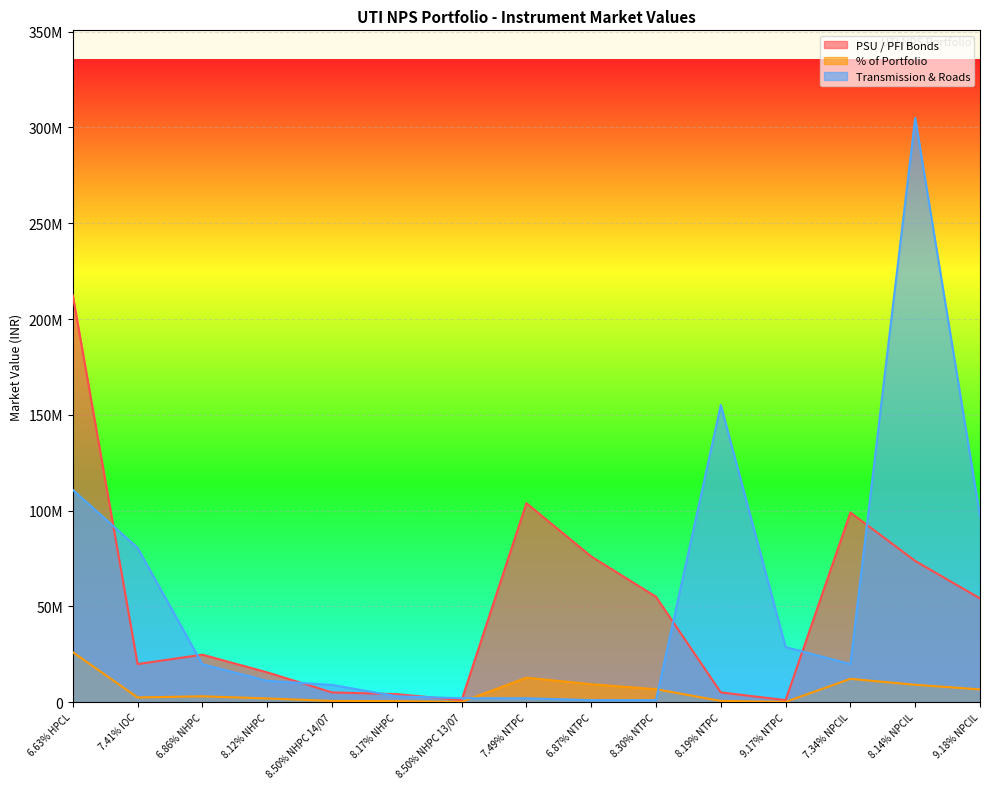

True or false: PSU / PFI Bonds and % of Portfolio cross at least once.

False